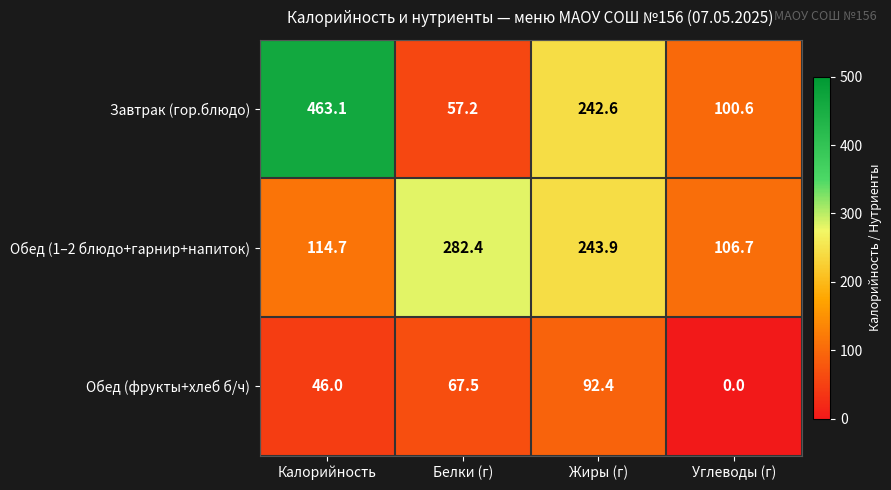

What value does the Обед (1–2 блюдо+гарнир+напиток) series have at Калорийность?

114.7